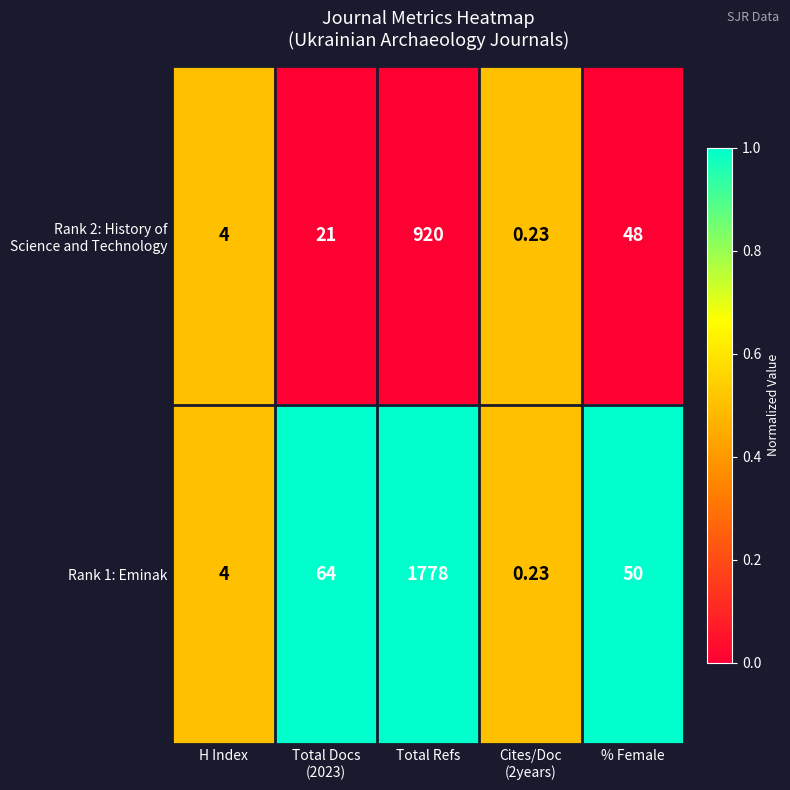

How many distinct data groups are displayed?

2